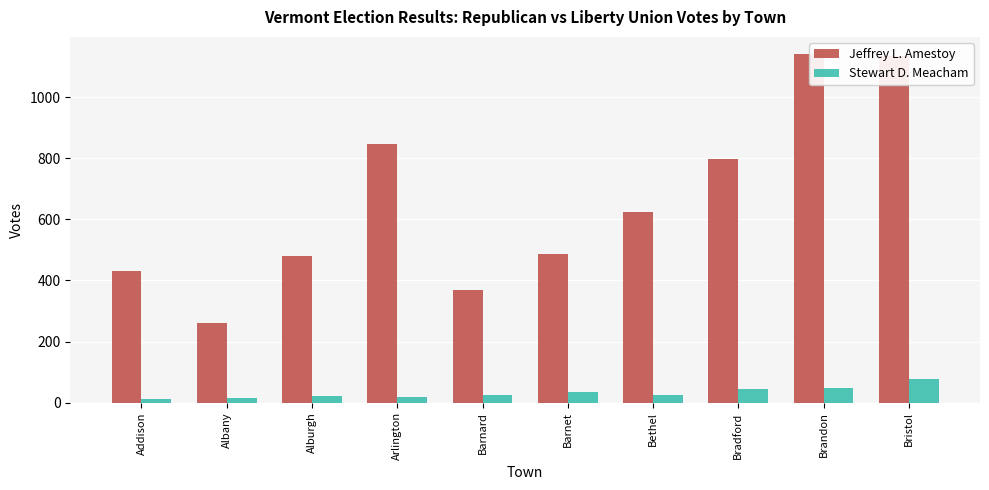

What is the label of the 9th bar from the right?

Albany